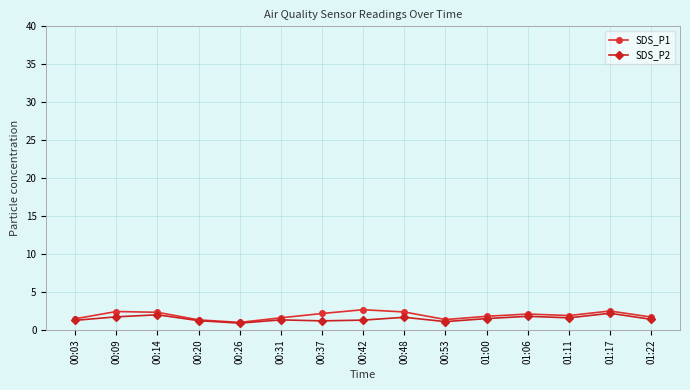

What is the sum of all SDS_P1 values?

28.7